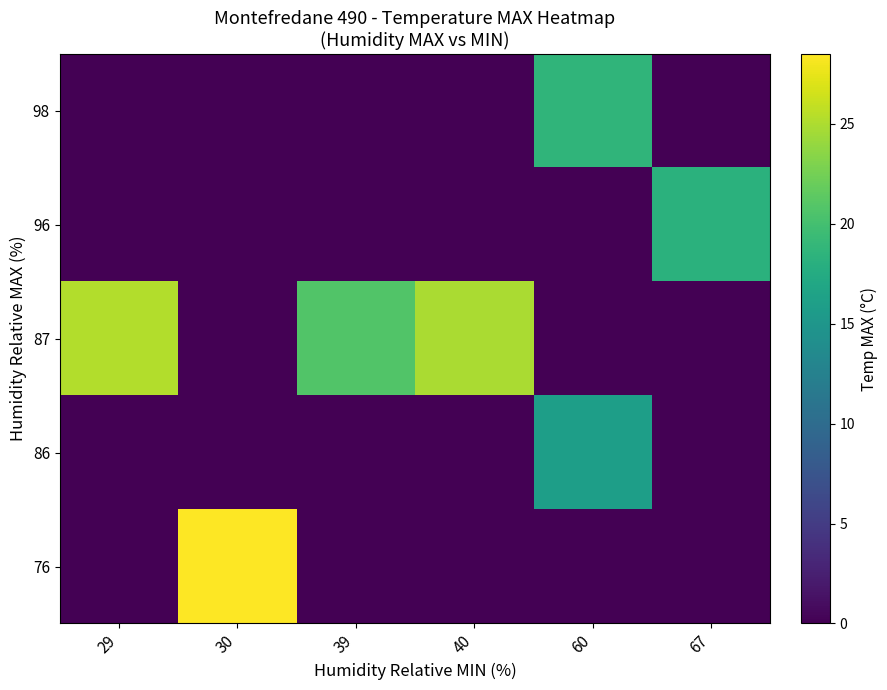

Count the number of data series in this chart.

5